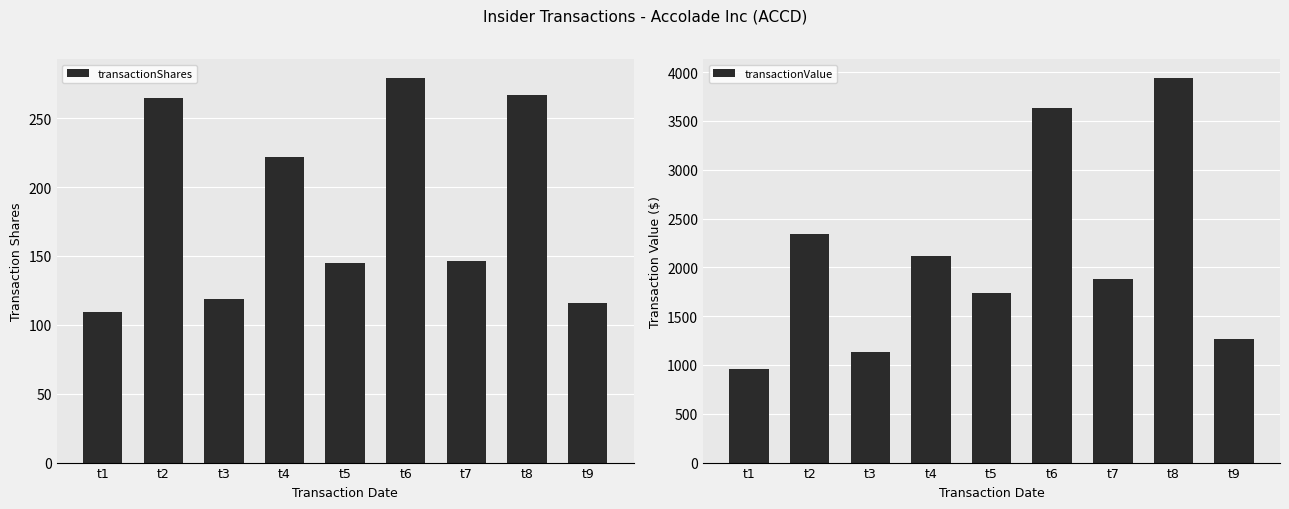

How many data points in transactionValue are above 1878?

4